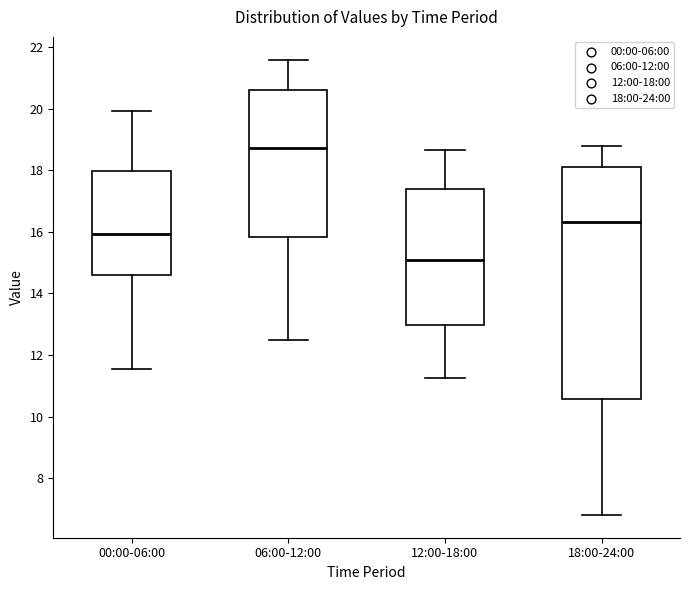

Which box has the highest median line?

06:00-12:00